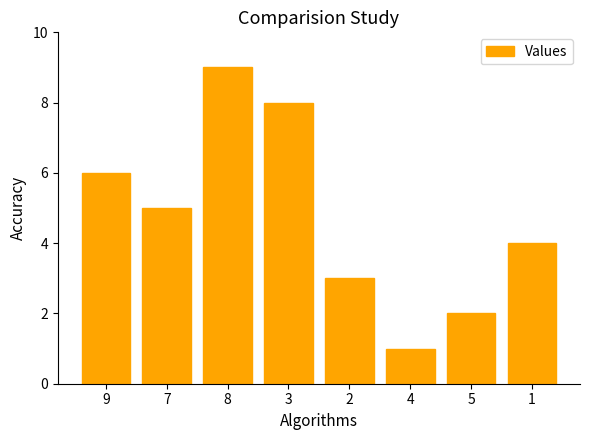

List the labels in order of value, largest first.

8, 3, 9, 7, 1, 2, 5, 4